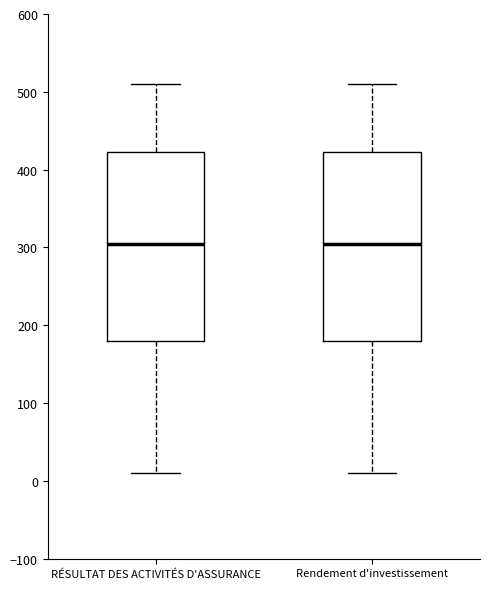

Reading left to right, read every box against the y-axis: the position of its median line, the range the box covers, and the ends of its whiskers. The values are not printed on the chart, so give them approximately, as read against the axis.

RÉSULTAT DES ACTIVITÉS D'ASSURANCE: median 310, box 180 to 420, whiskers 10 to 510
Rendement d'investissement: median 310, box 180 to 420, whiskers 10 to 510